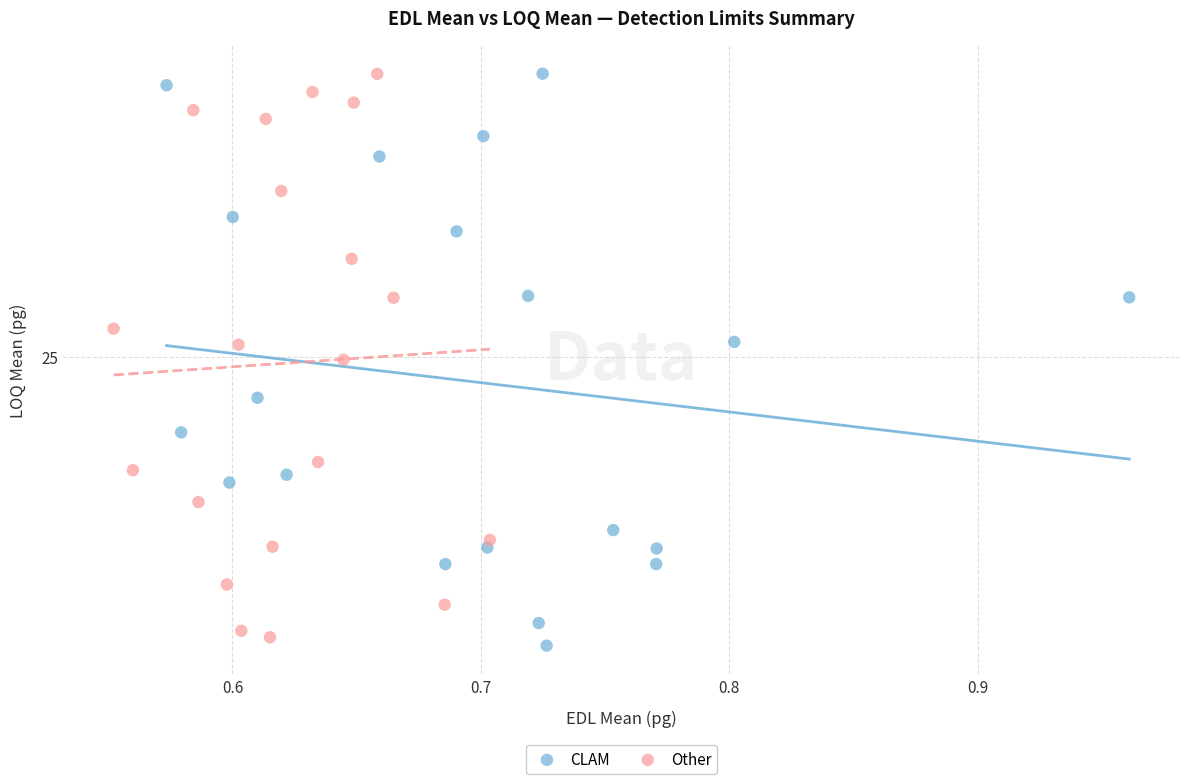

What are all the series names shown in the legend?

CLAM, Other